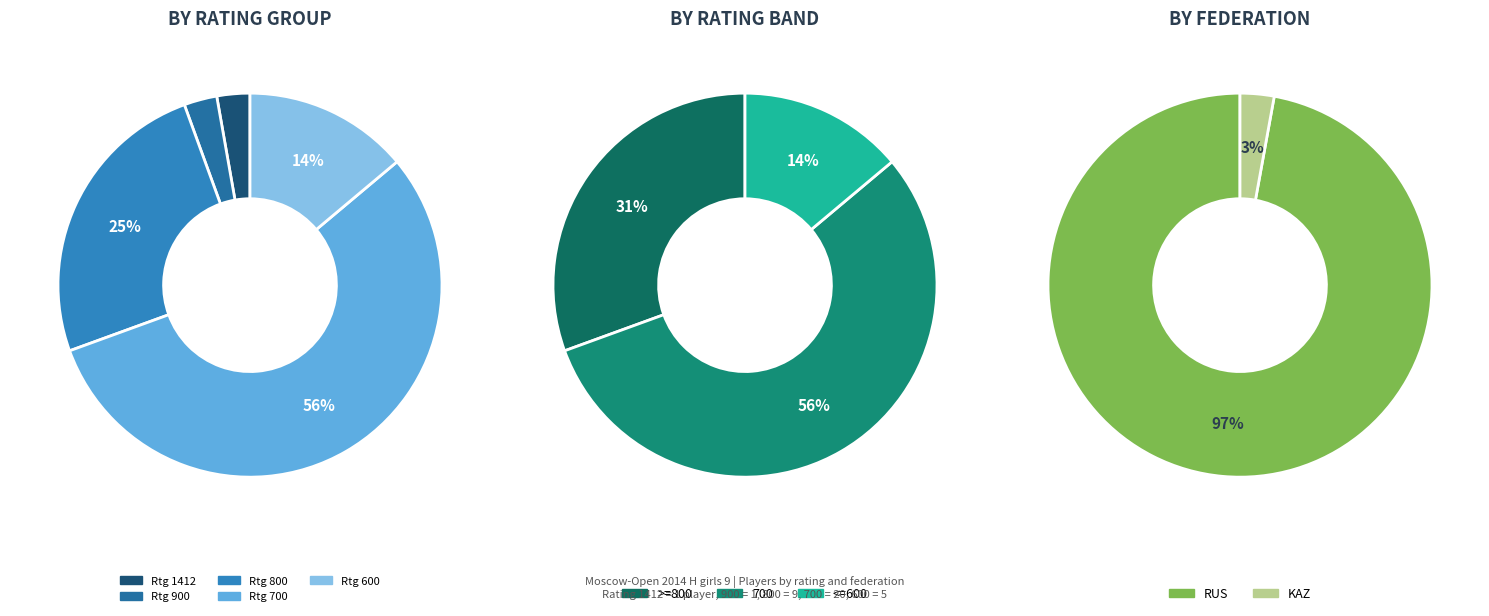

Is 700 the majority of the pie?

Yes